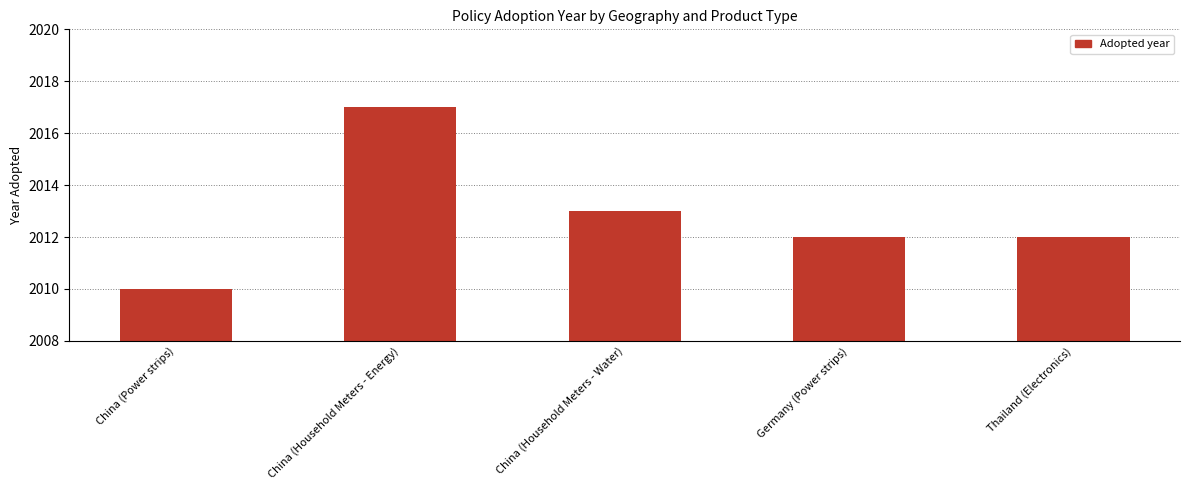

Reading left to right, extract all data points from this chart.

2010	2017	2013	2012	2012